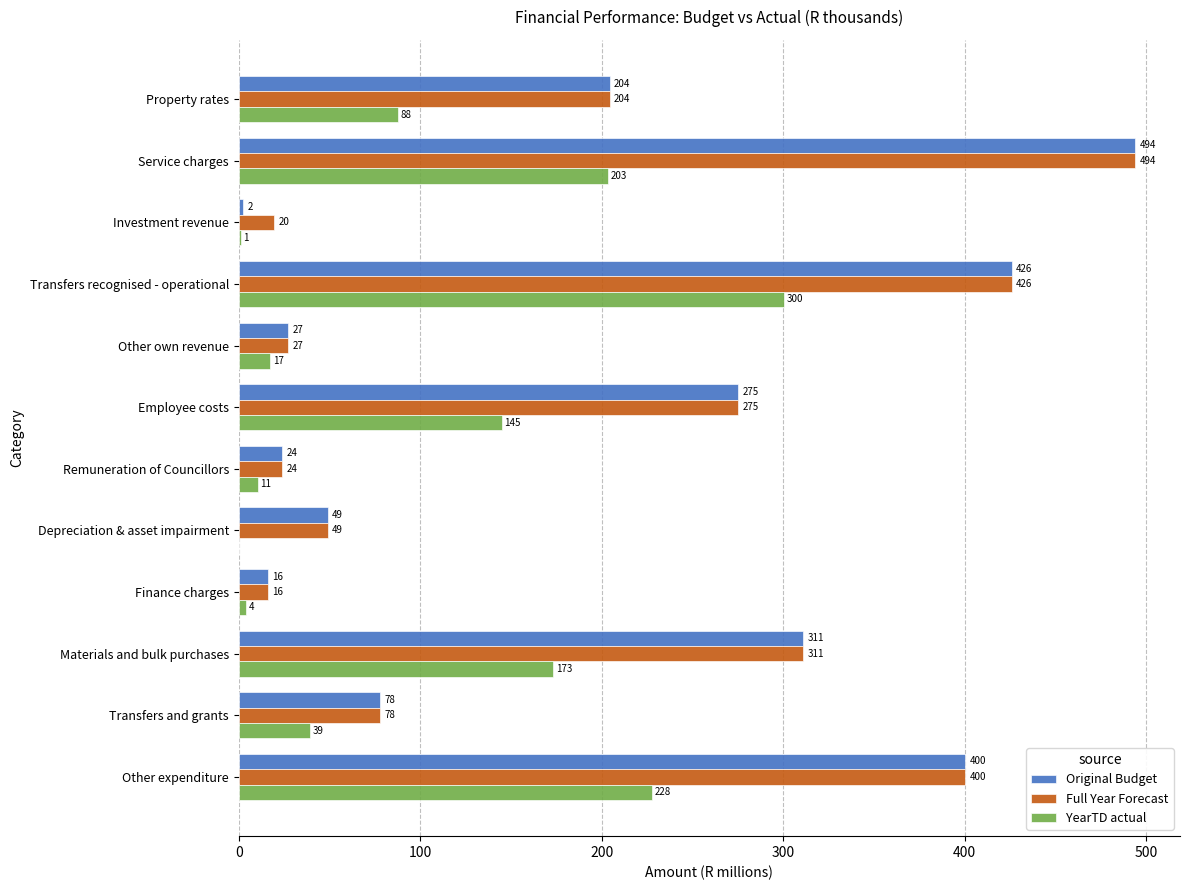

Read the Full Year Forecast value at Investment revenue.

19.6